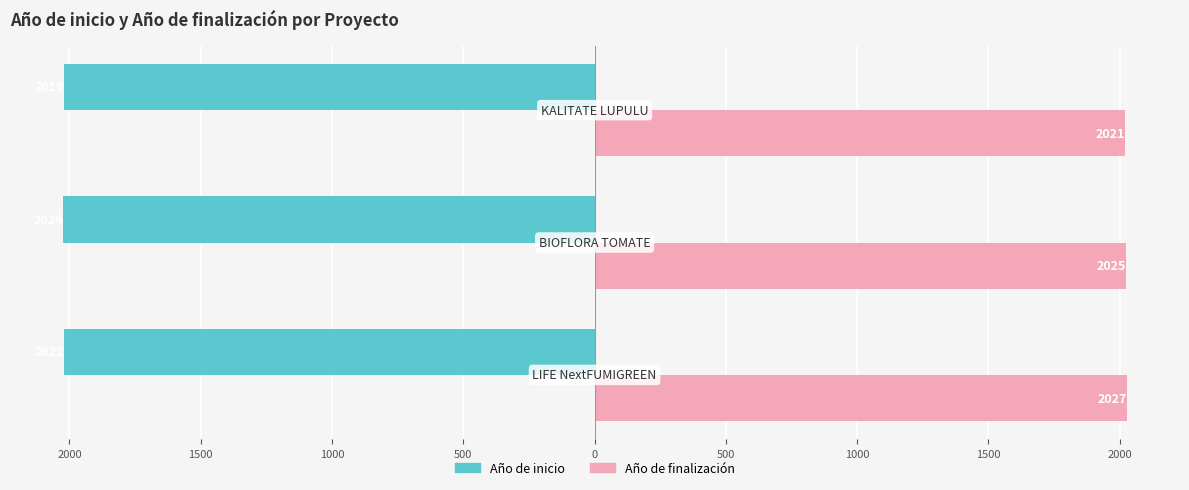

At how many categories does at least one series exceed 1224?

3